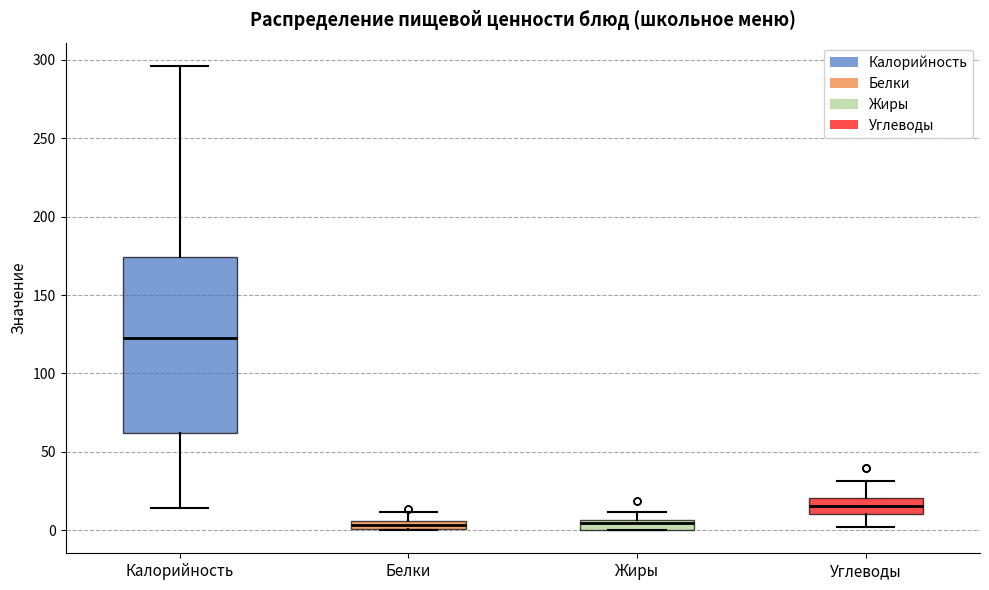

Which box's median line is the highest?

Калорийность